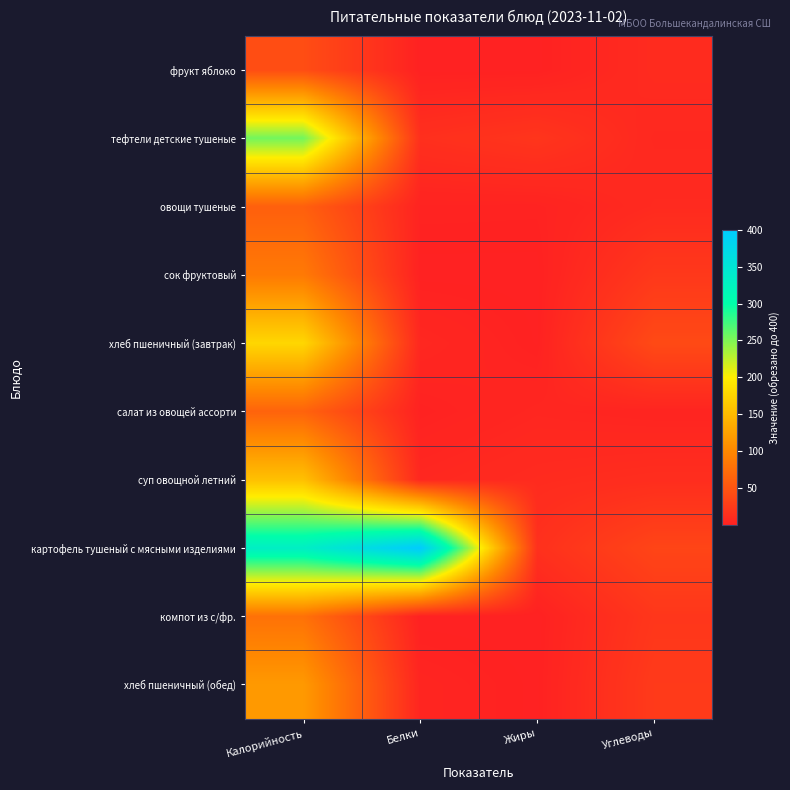

What is the greatest value displayed?

400.0